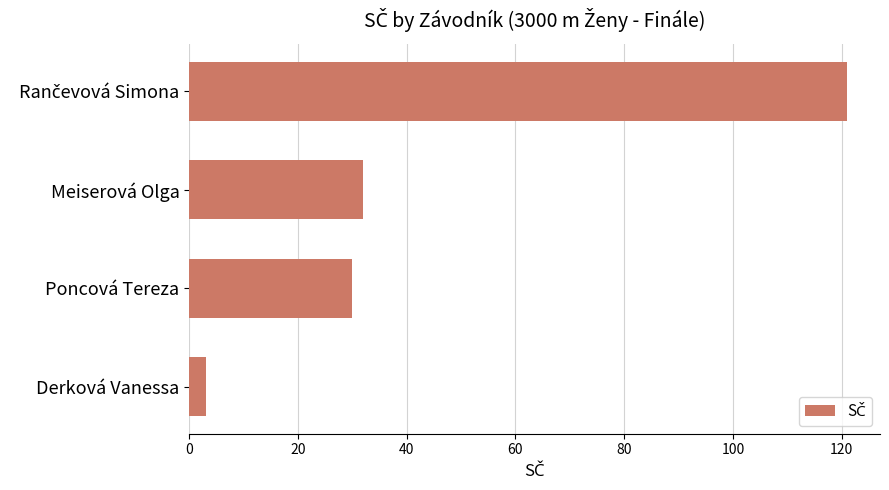

Which has a higher value, Derková Vanessa or Meiserová Olga?

Meiserová Olga